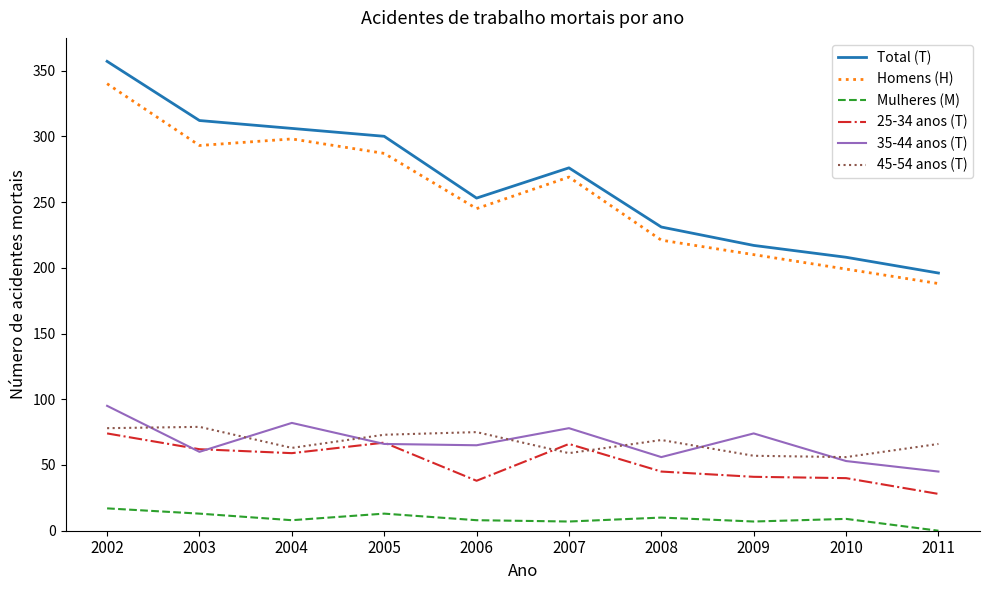

How many categories are shown in the chart?

10